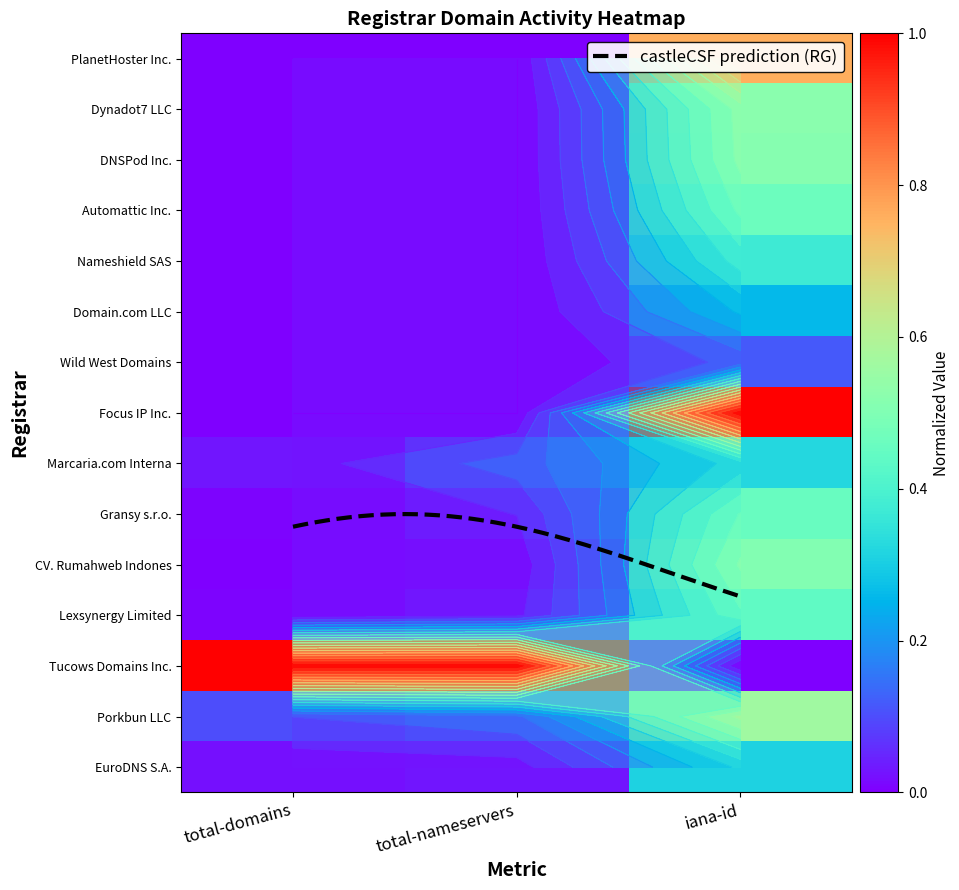

Which label corresponds to the largest value in the chart?

iana-id